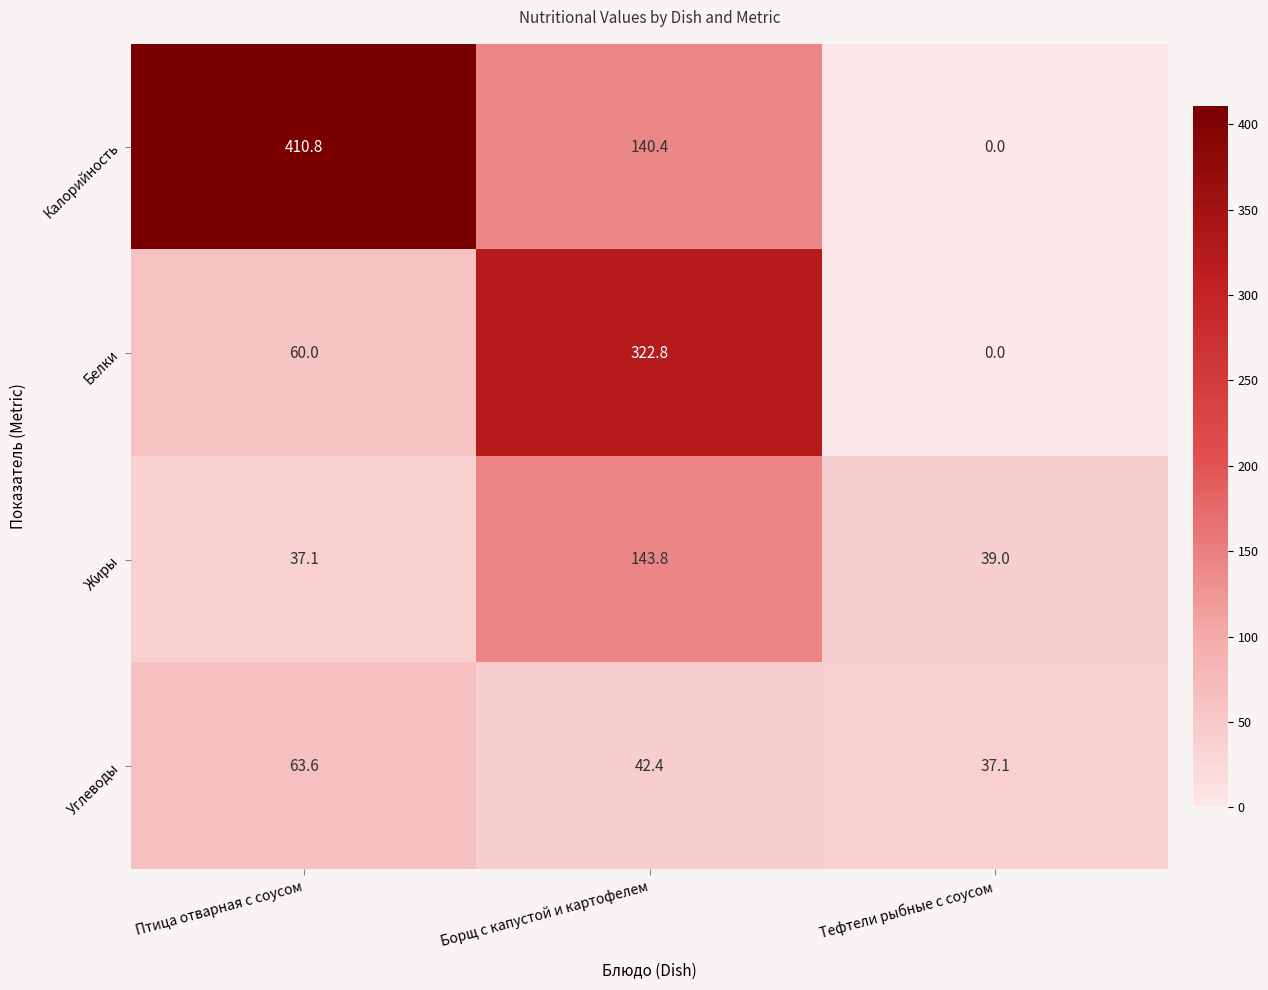

Reading left to right, transcribe all the data shown in this chart.

Калорийность: 410.8	140.4	0.0
Белки: 60.0	322.8	0.0
Жиры: 37.1	143.8	39.0
Углеводы: 63.6	42.4	37.1